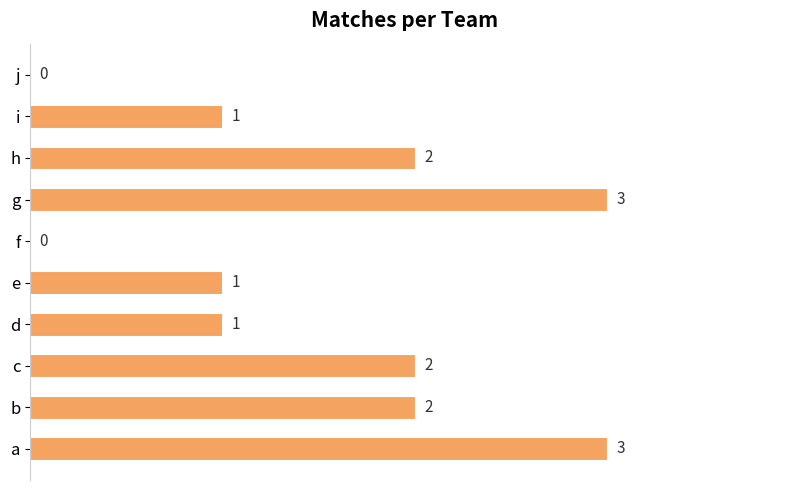

What is the greatest value displayed?

3